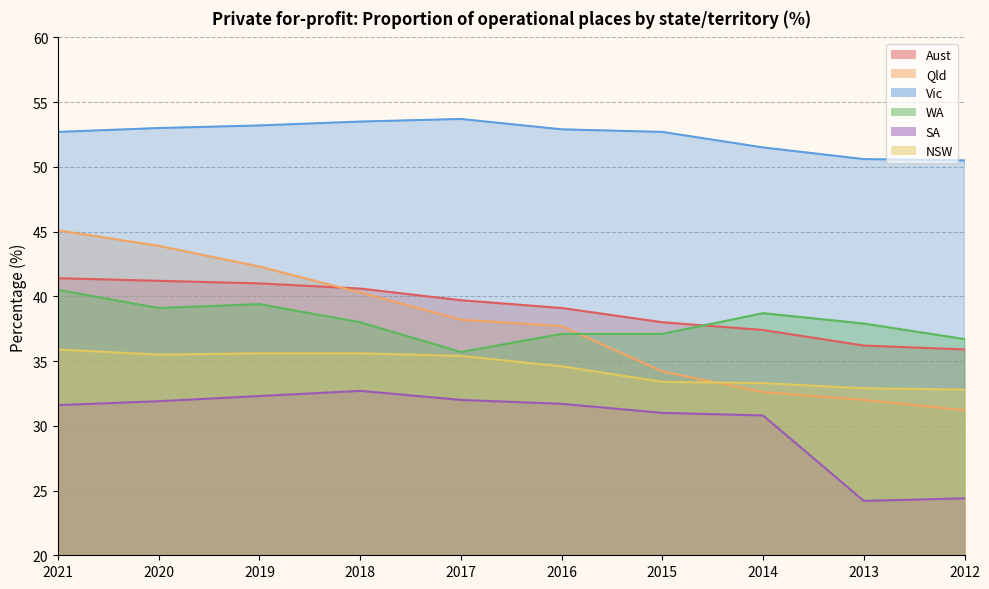

Which series changed the most between 2020 and 2015?

Qld